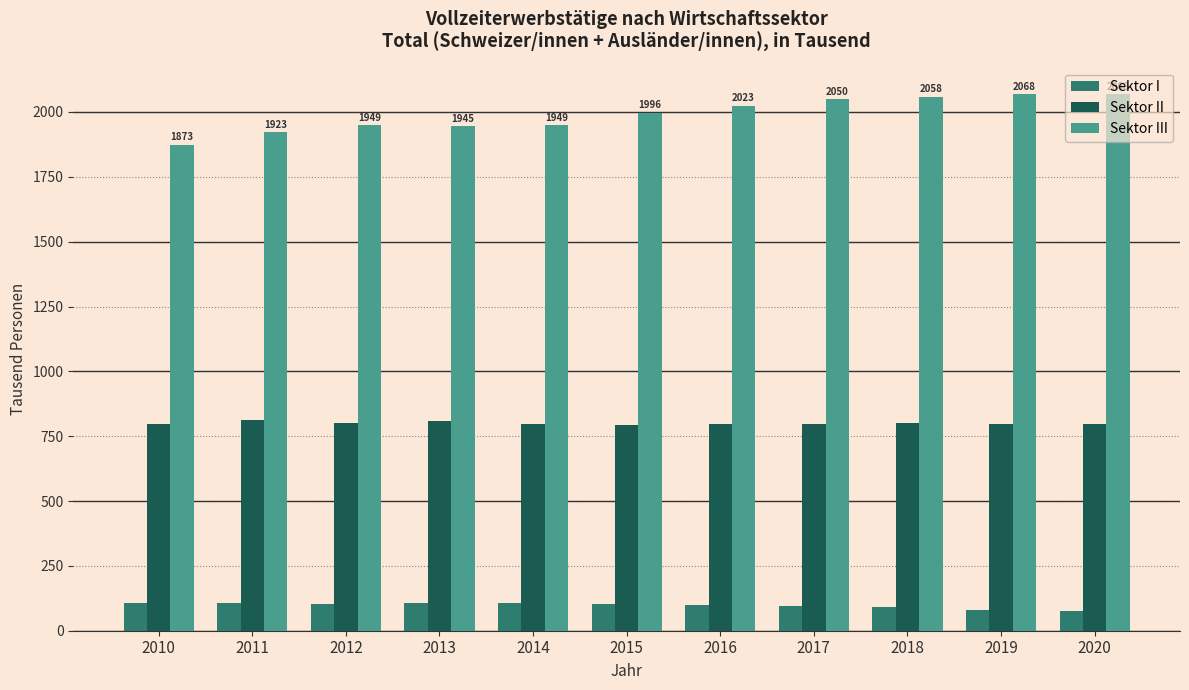

The value of Sektor I at 2015 is 101.6. True or false?

True